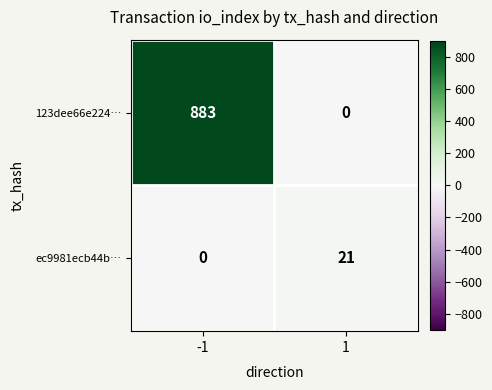

The 123dee66e224… series shows 0 at 1. True or false?

True